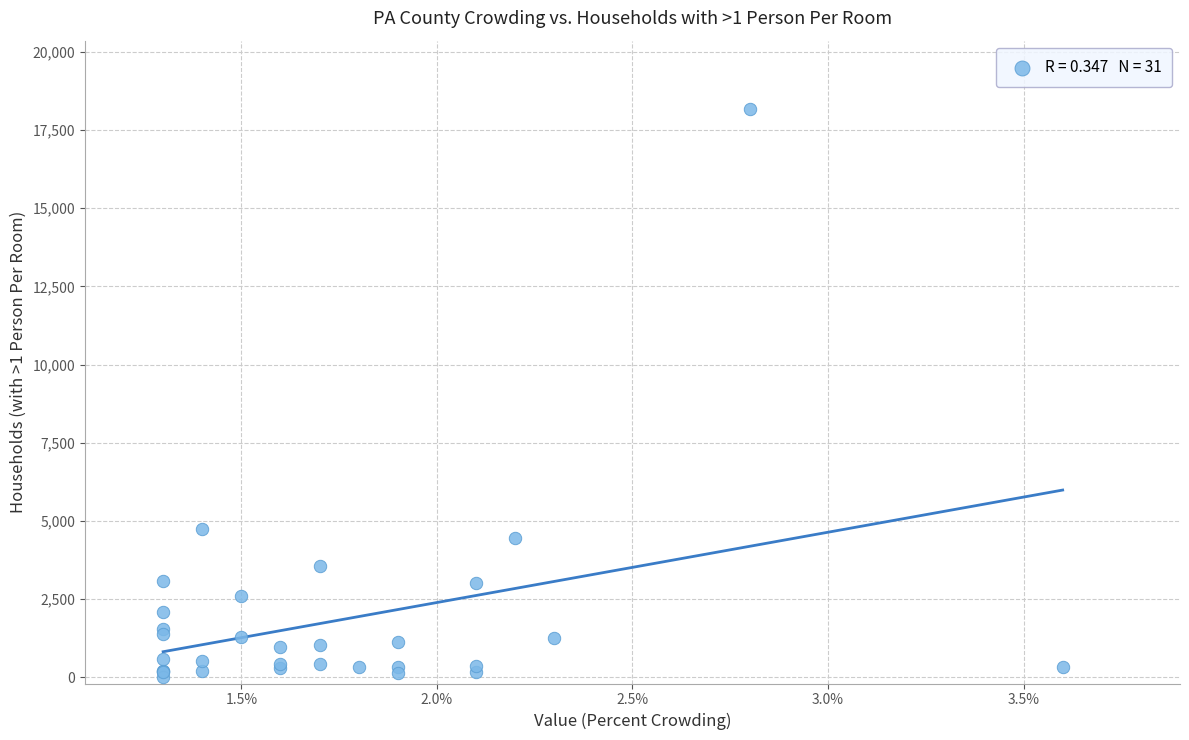

What Y value in the scatter plot is closest to 9100?

4728